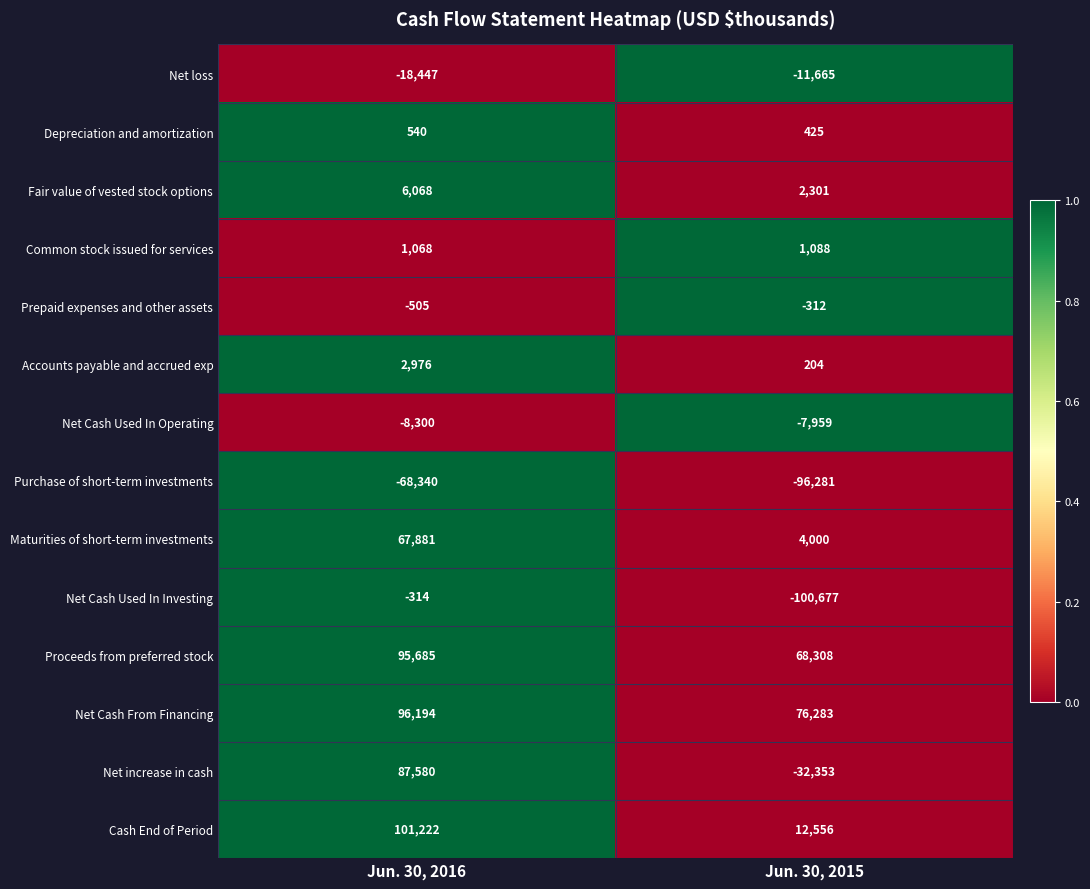

How many data points does each series have?

2